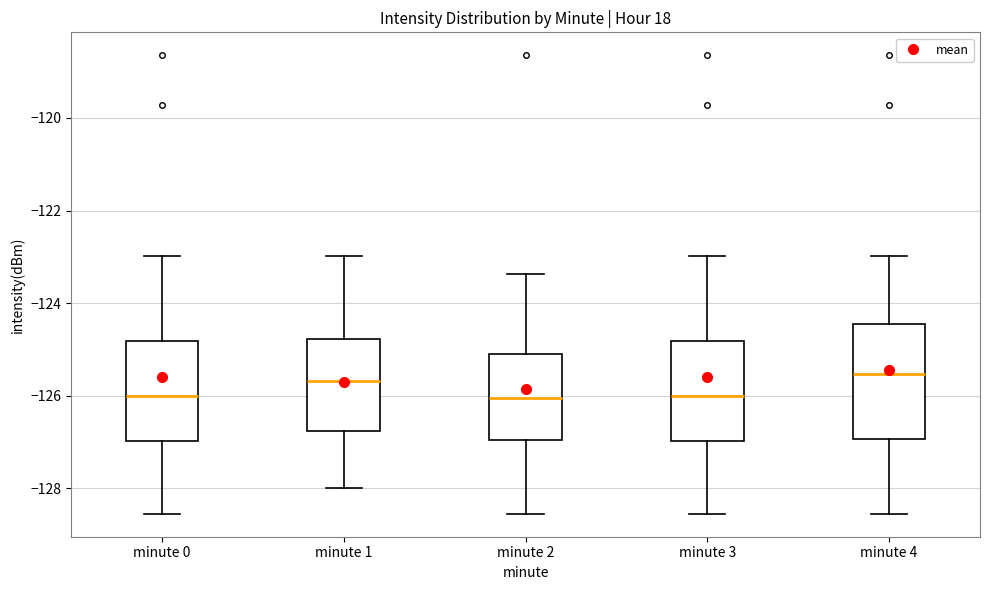

Where does the median line of the box for minute 3 sit on the y-axis? The values are not printed on the chart, so give them approximately, as read against the axis.

-126.0